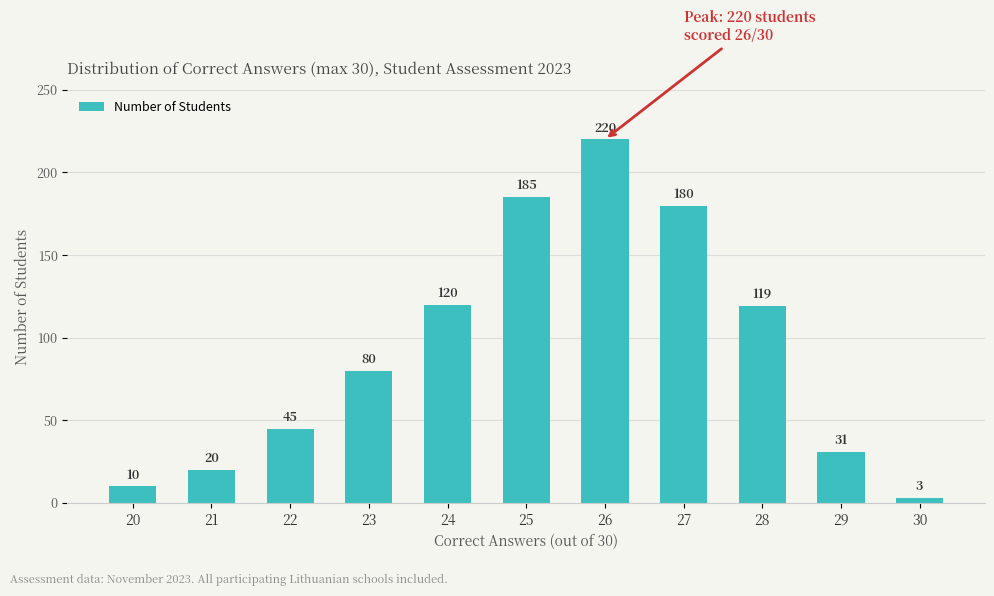

Reading left to right, what are all the values shown in this chart?

20=10	21=20	22=45	23=80	24=120	25=185	26=220	27=180	28=119	29=31	30=3